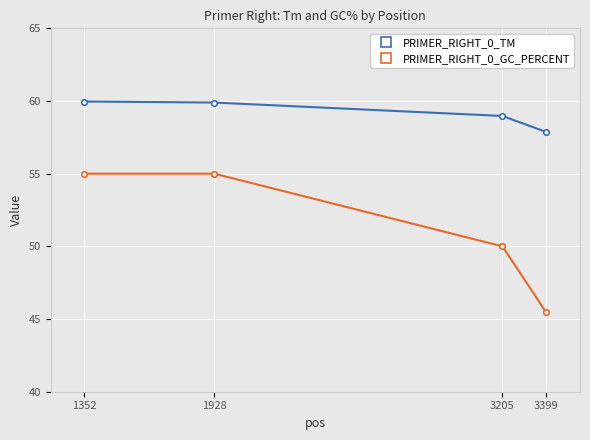

What is the total value across all series at 1352?

115.0